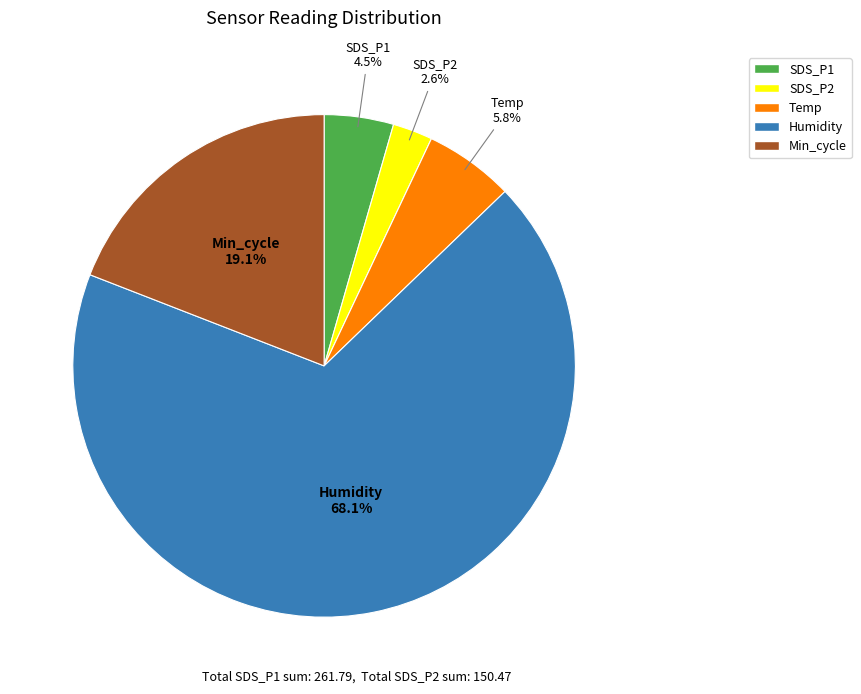

Combined, what portion of the pie is SDS_P2 and Min_cycle?

21.7%